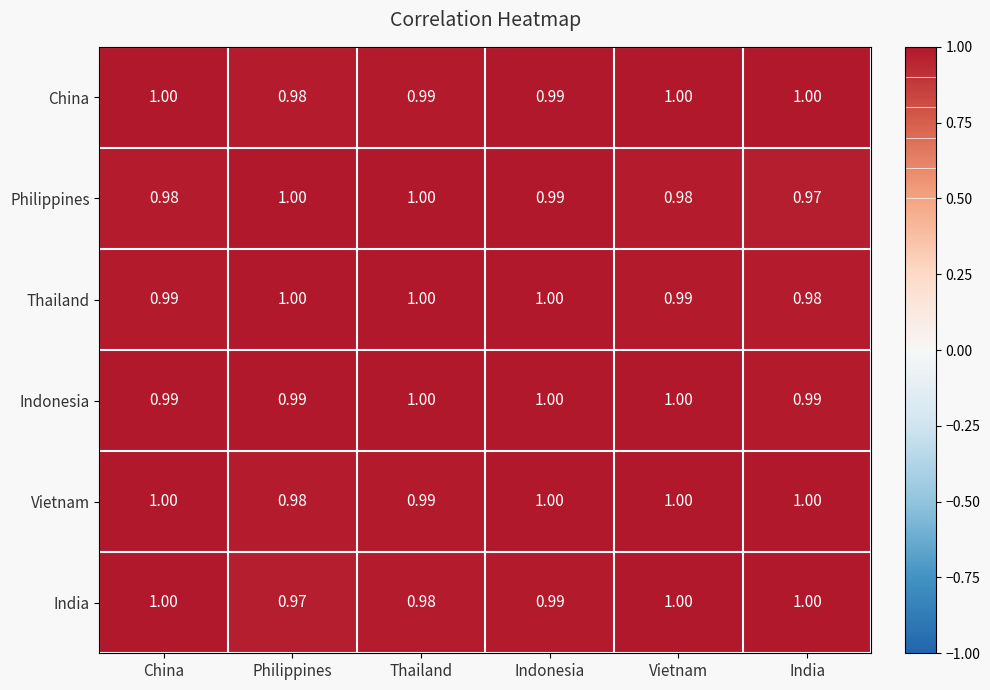

At which label does Vietnam reach its minimum?

Philippines